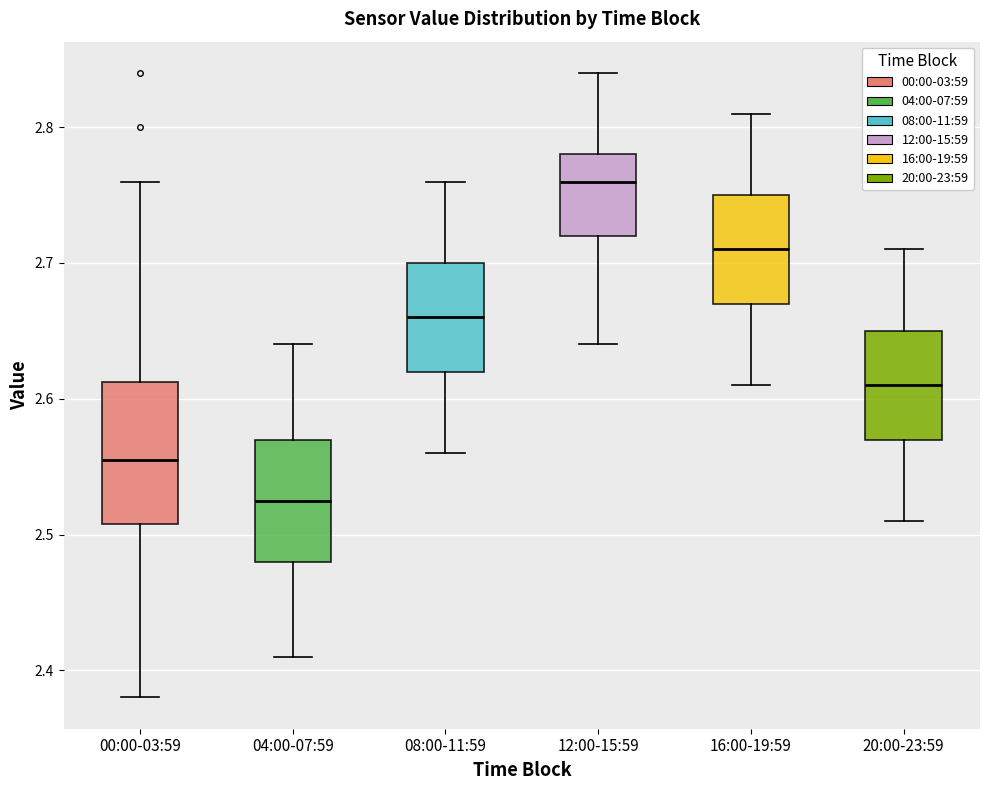

Where is the lower edge of the box for 04:00-07:59 on the y-axis? The values are not printed on the chart, so give them approximately, as read against the axis.

2.48